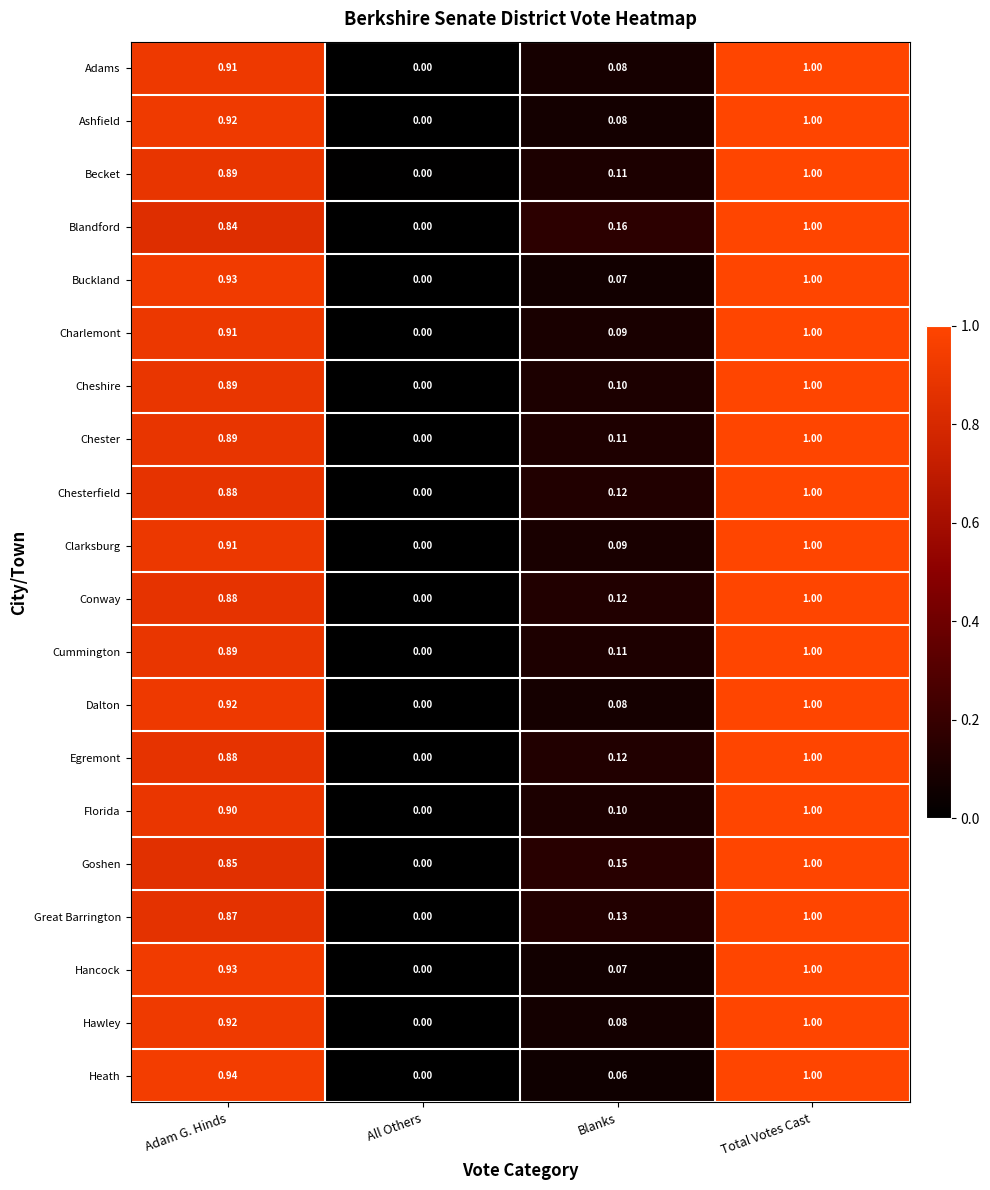

How many distinct data groups are displayed?

20